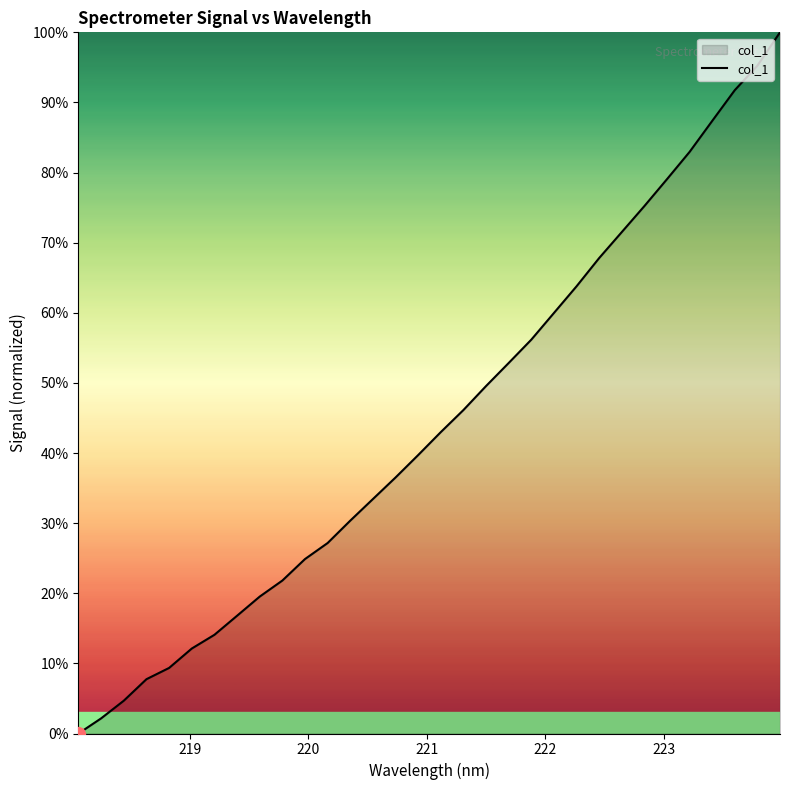

What is the maximum value shown in the chart?

100.0